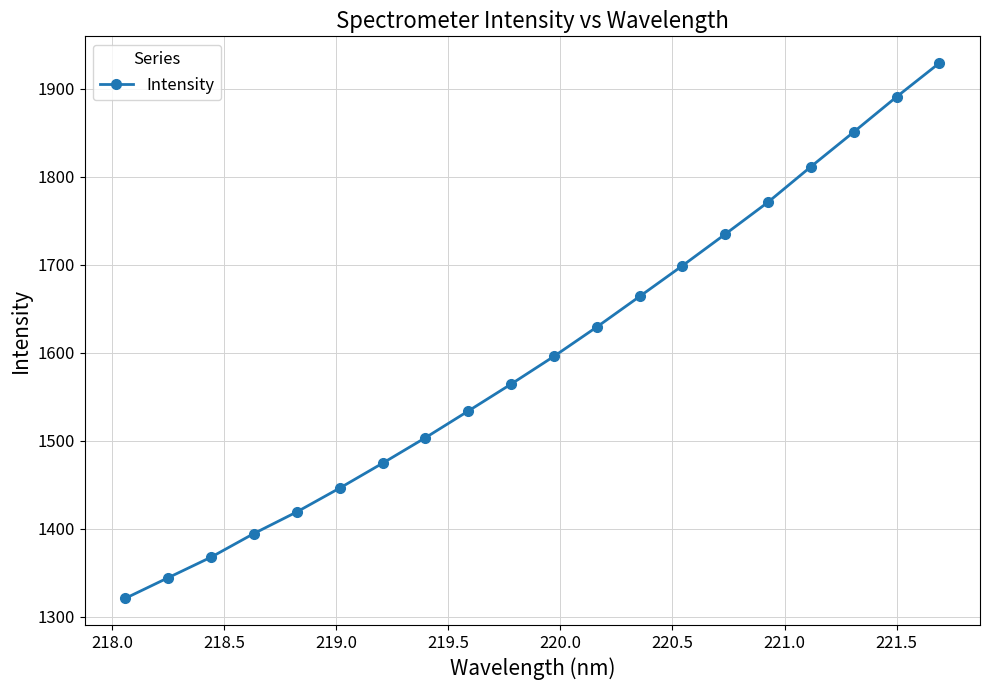

How many lines are shown in the chart?

1